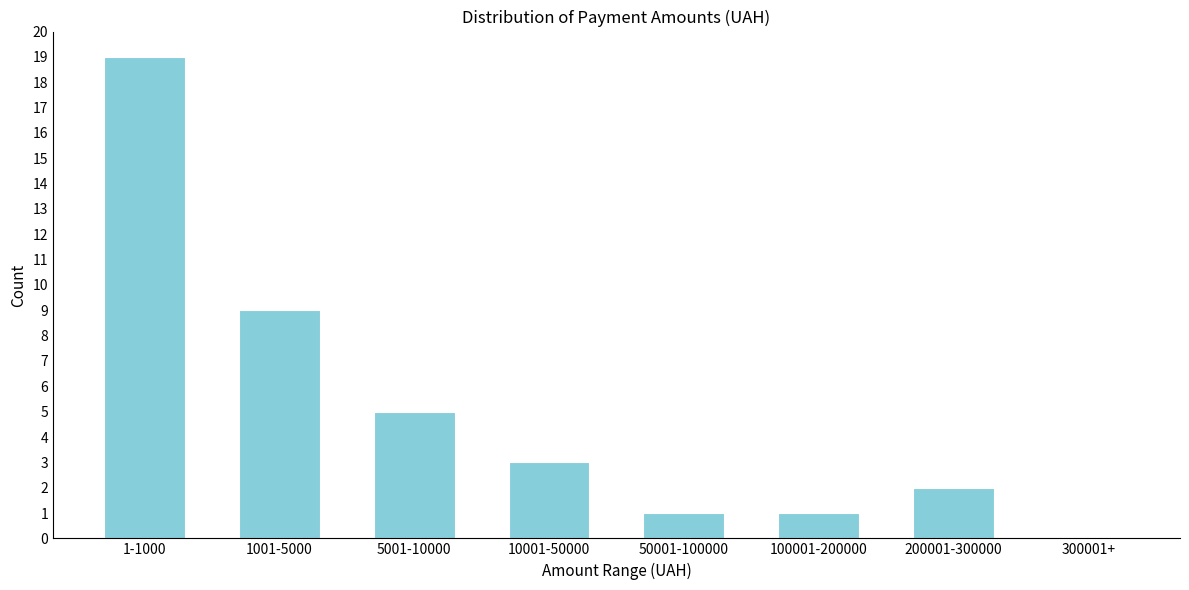

Reading left to right, list all the values displayed in this chart.

1-1000=19	1001-5000=9	5001-10000=5	10001-50000=3	50001-100000=1	100001-200000=1	200001-300000=2	300001+=0